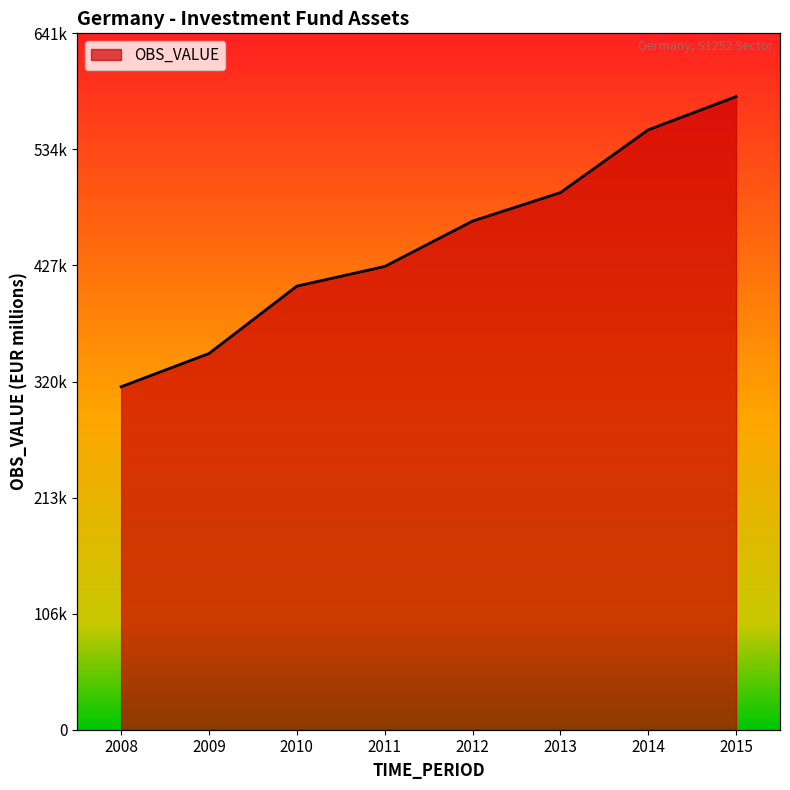

How many data points are less than 468424?

4